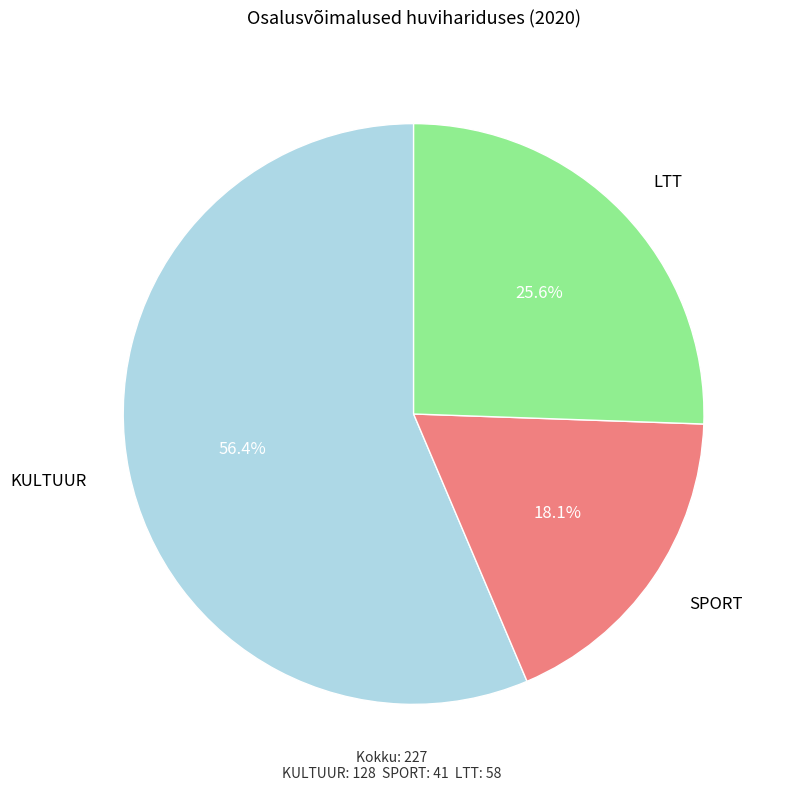

How many segments does this pie chart have?

3